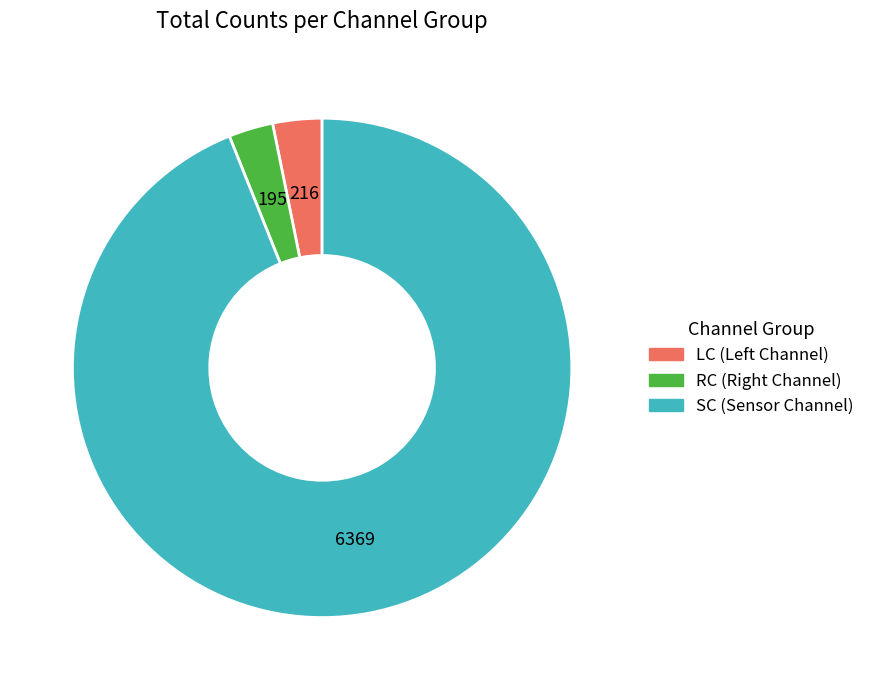

Is there a majority slice in this chart?

Yes